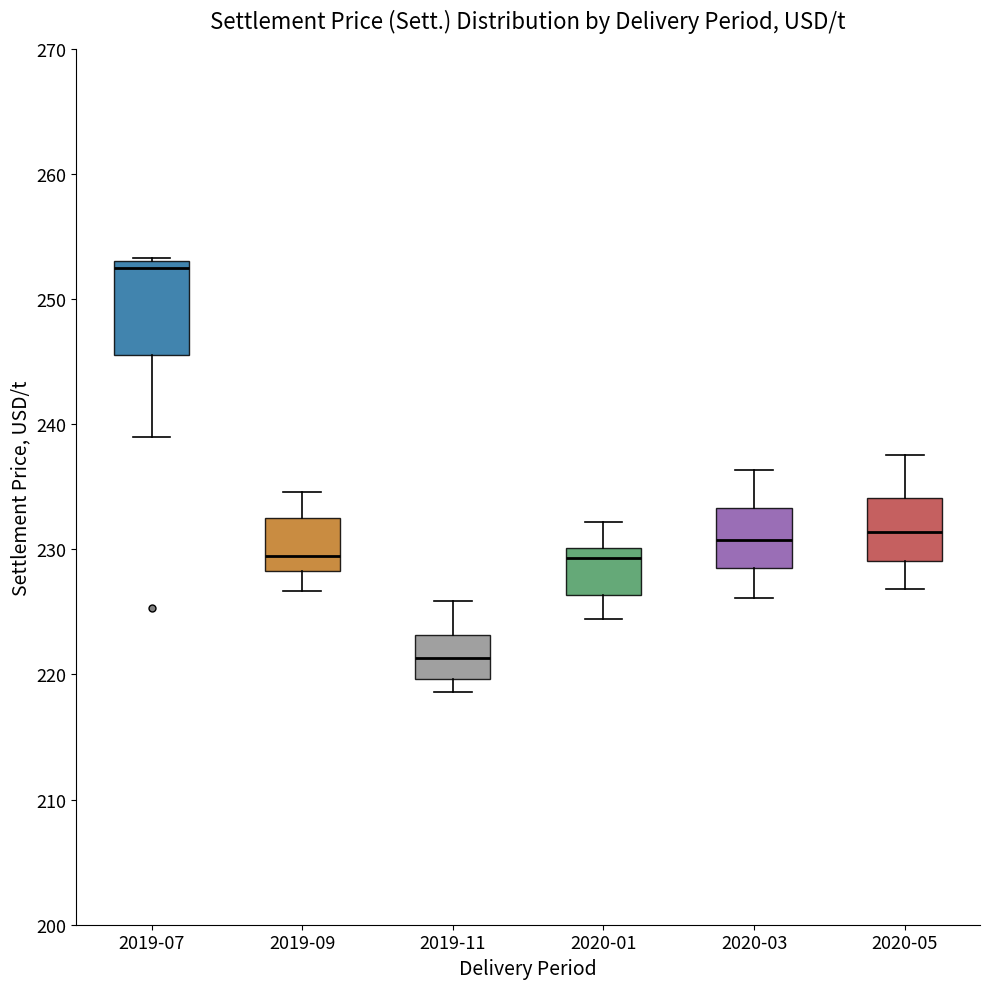

Where is the upper edge of the box for 2020-03 on the y-axis? The values are not printed on the chart, so give them approximately, as read against the axis.

233